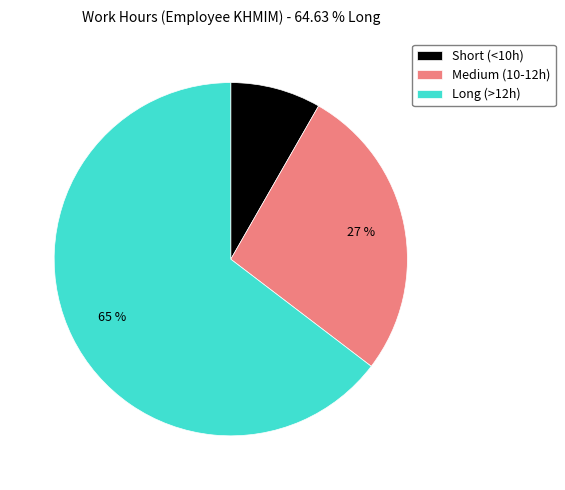

What percentage is the Medium (10-12h) slice, to the nearest percent?

27%